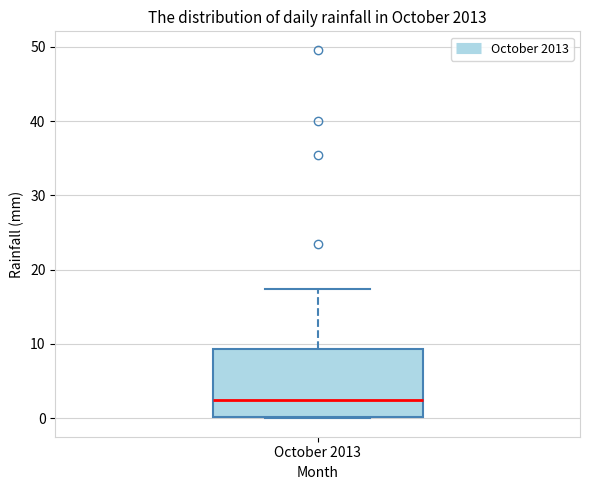

Read this box plot against the y-axis: the position of the median line, the range covered by the box, and the ends of both whiskers. The values are not printed on the chart, so give them approximately, as read against the axis.

median 2, box 0 to 9, whiskers 0 to 17